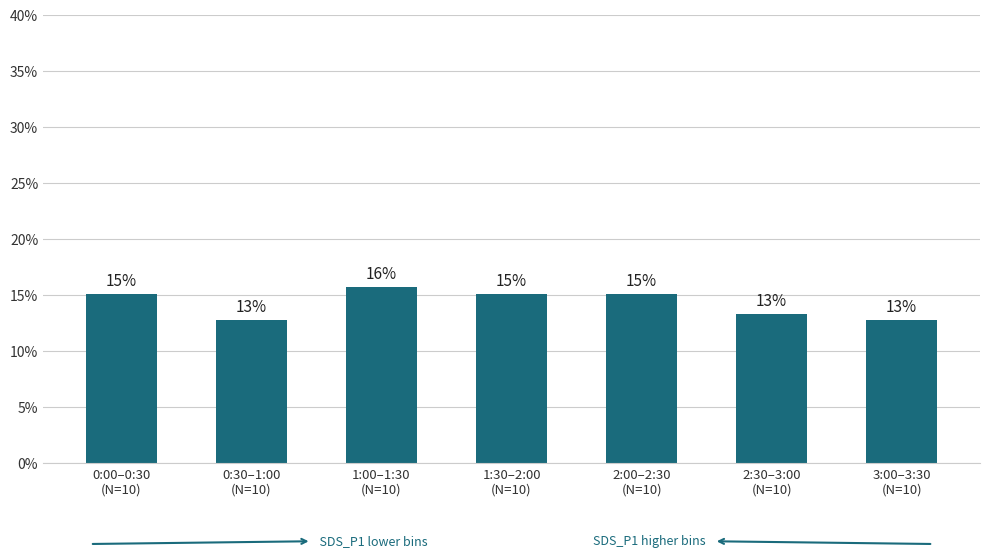

How many bars are there in total?

7